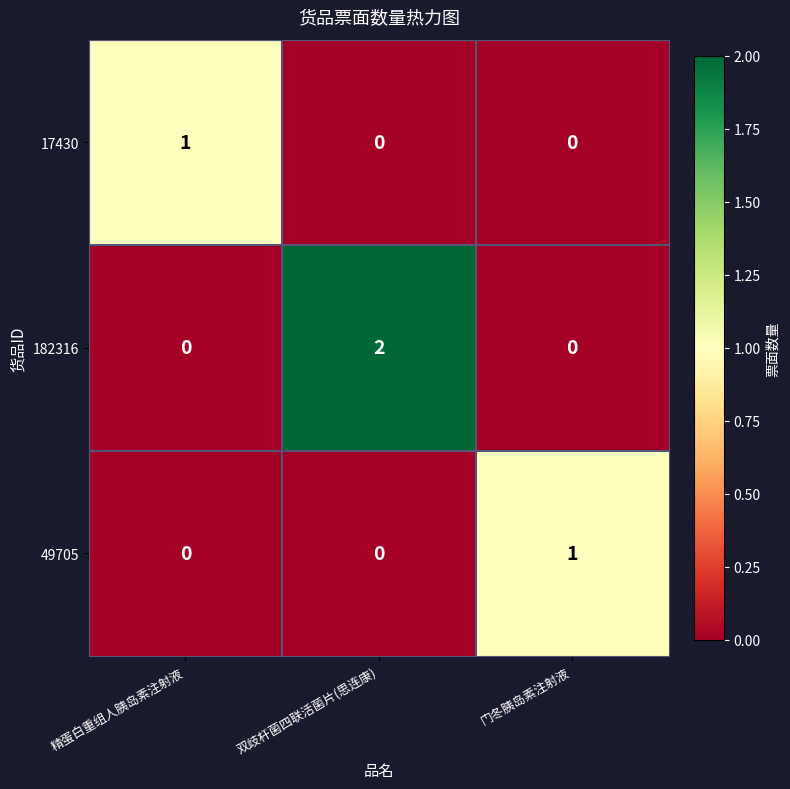

What is the spread (max minus min) of values at 精蛋白重组人胰岛素注射液?

1